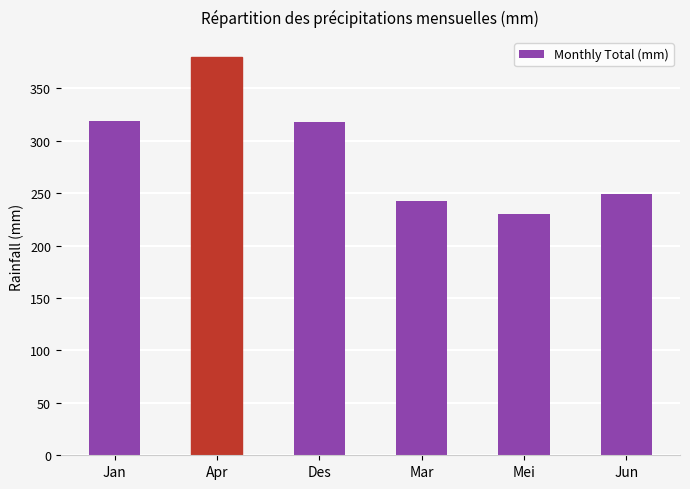

True or false: the data shows 113 at Des.

False